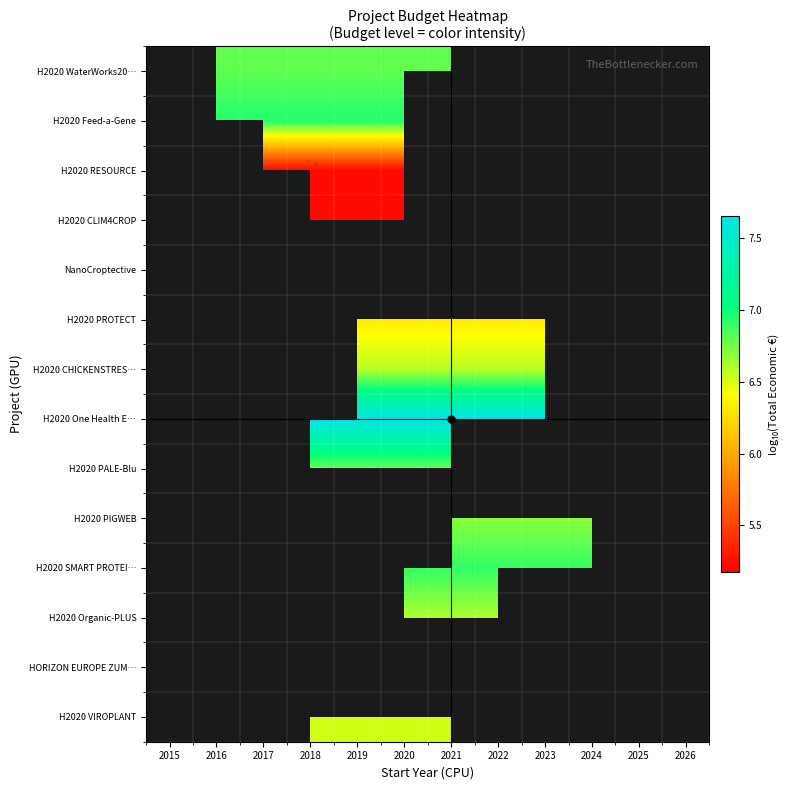

Read the H2020 SMART PROTEI… value at 2020.

6.9